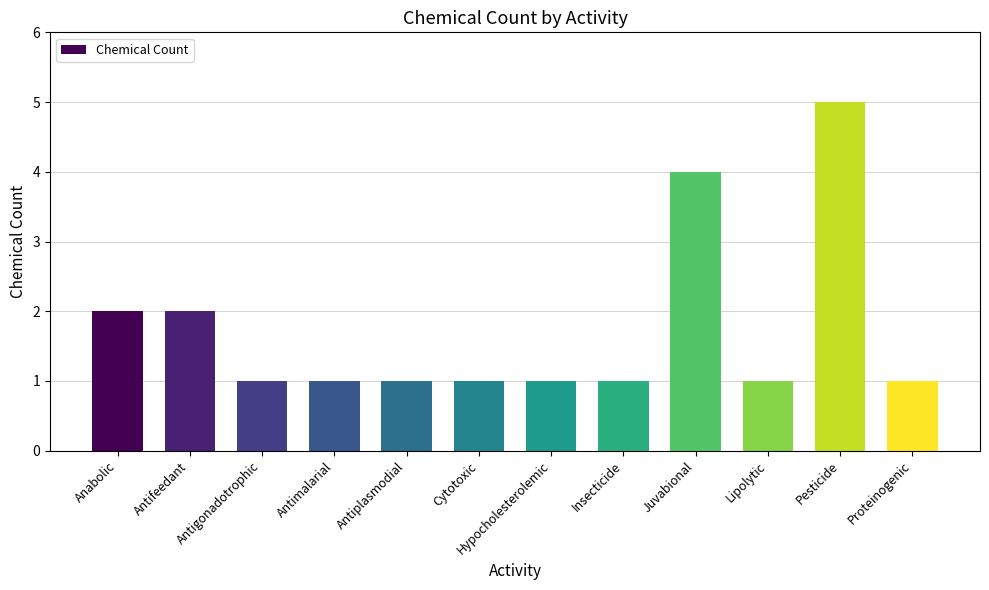

What is the minimum value shown in the chart?

1